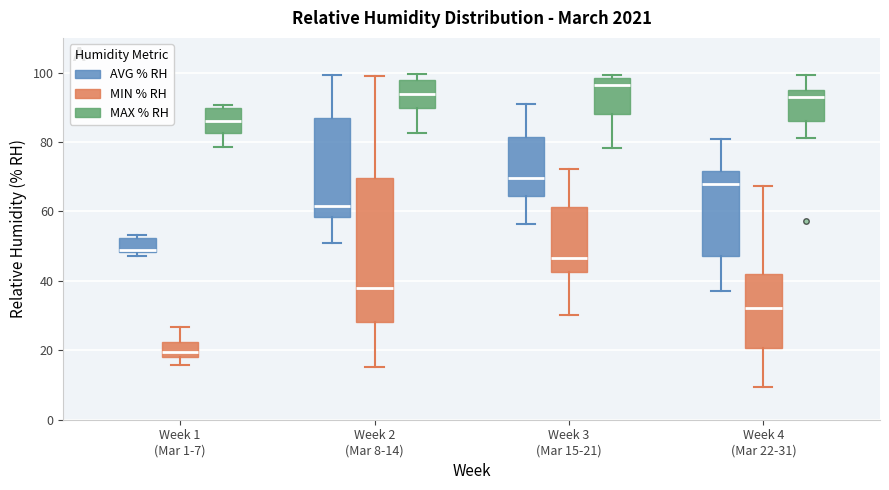

Which box's median line is the lowest?

Week 1 (Mar 1-7) (MIN % RH)